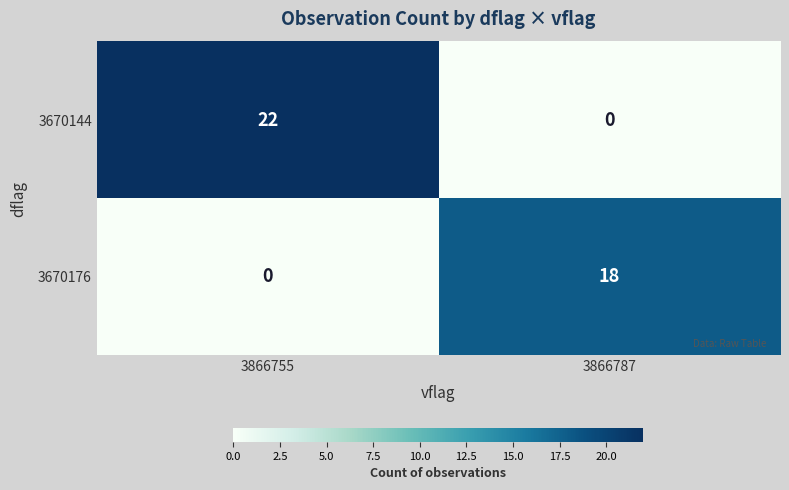

How many distinct data groups are displayed?

2